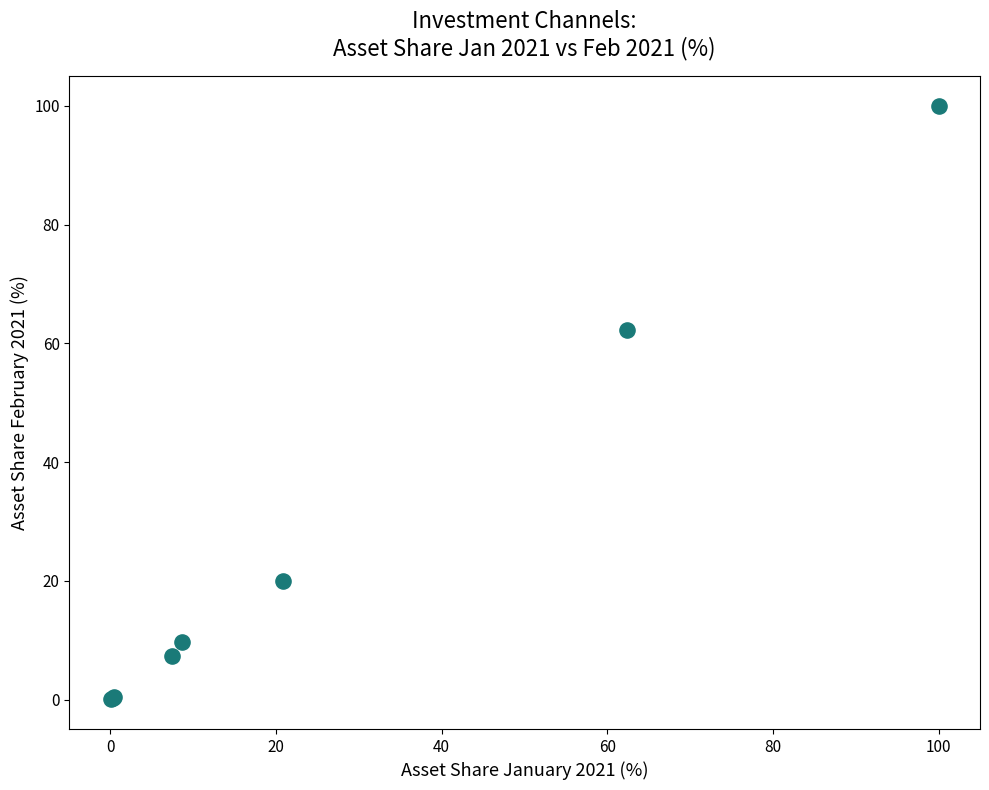

What Y value in the scatter plot is closest to 50?

62.2